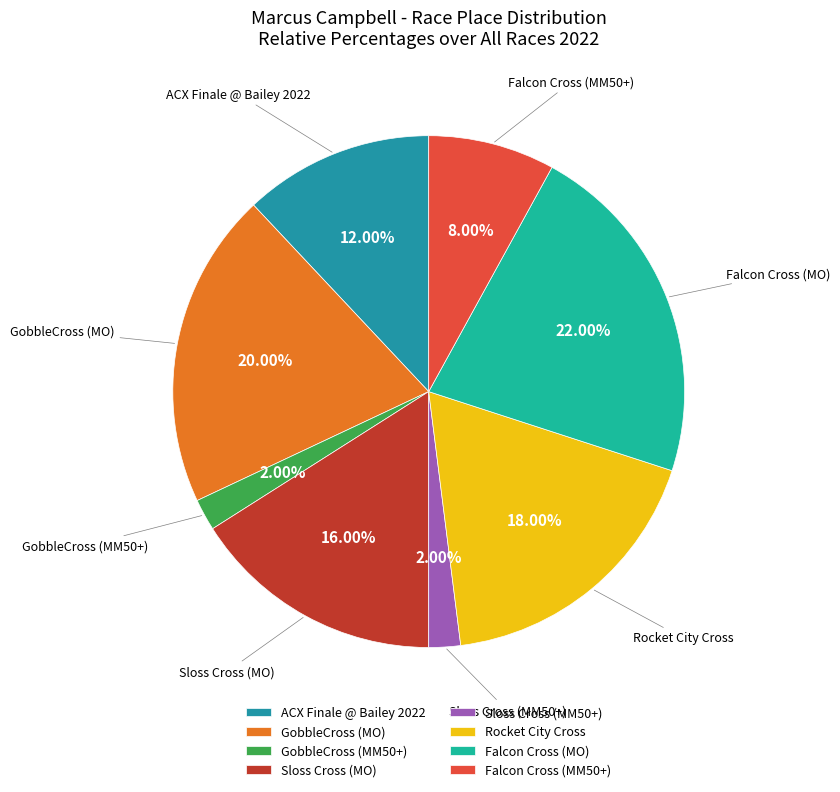

What percentage do GobbleCross (MM50+) and Sloss Cross (MM50+) together represent?

4.0%